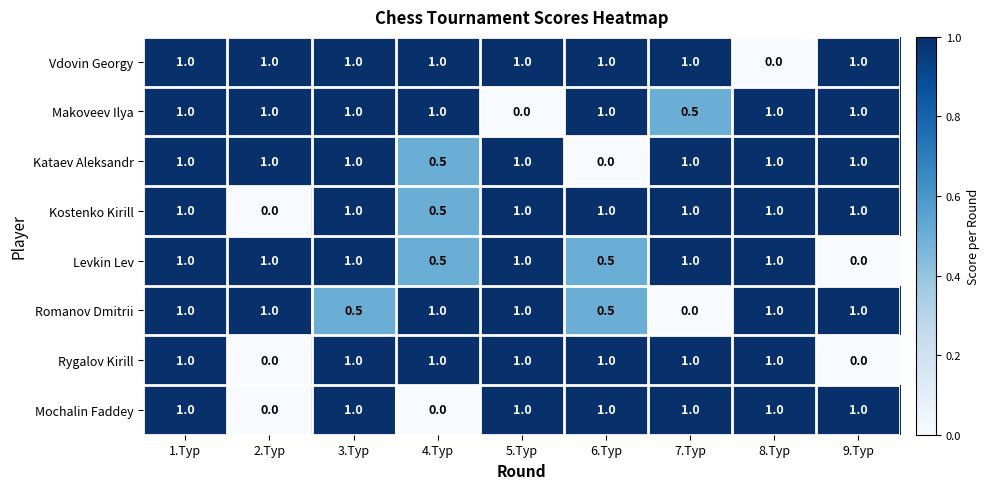

What is the maximum value shown in the chart?

1.0